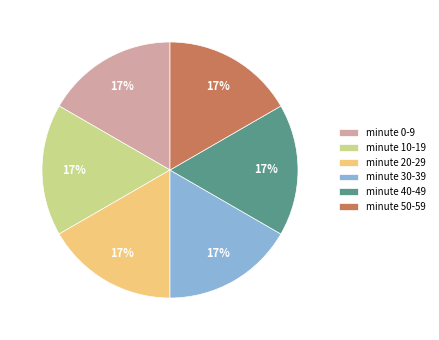

Is there any slice that represents more than half of the pie?

No